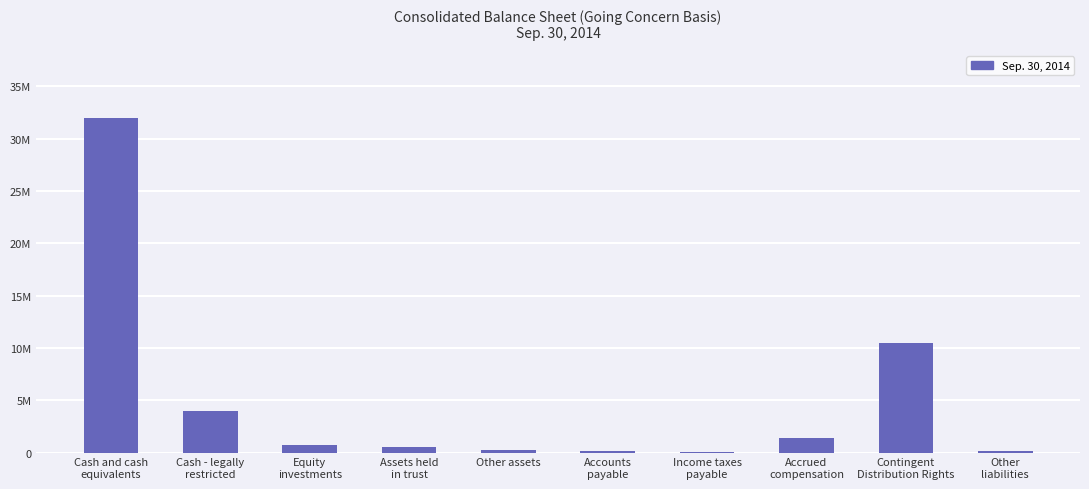

Are the bars grouped side by side (vs. stacked)?

No